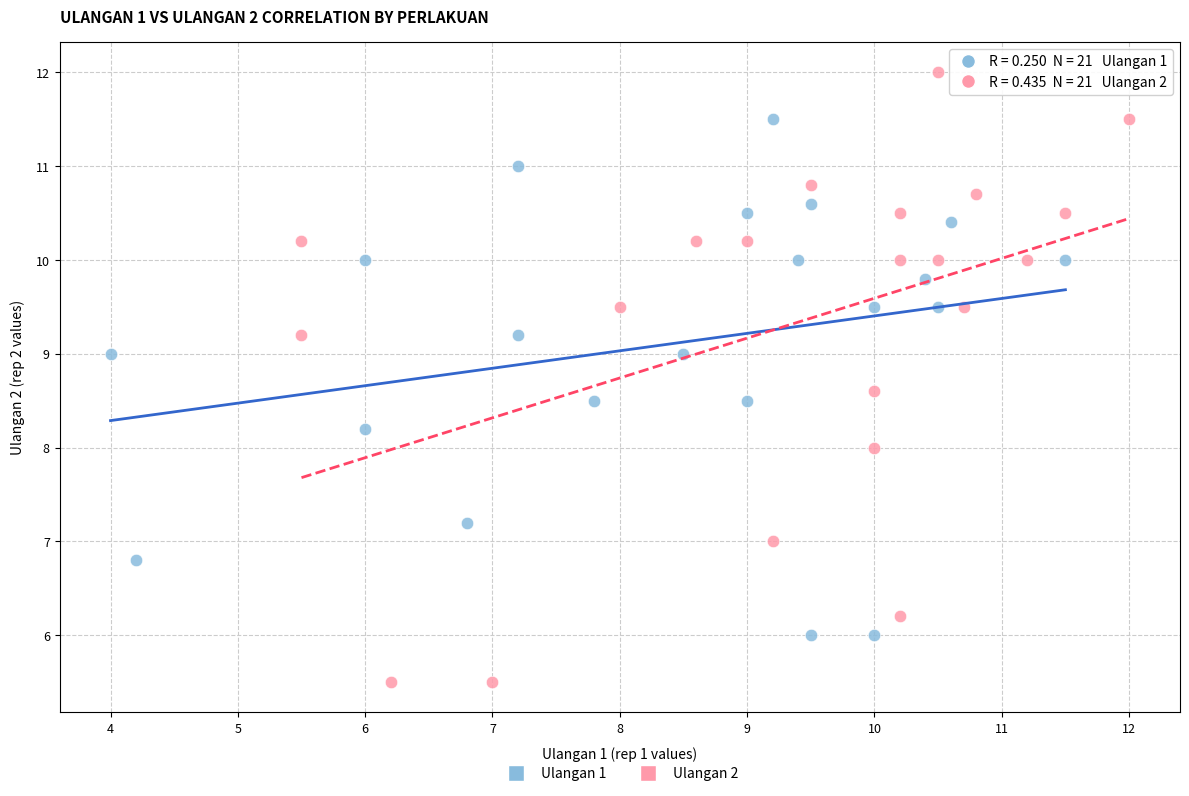

Which series has the largest Y range (max minus min)?

Ulangan 2